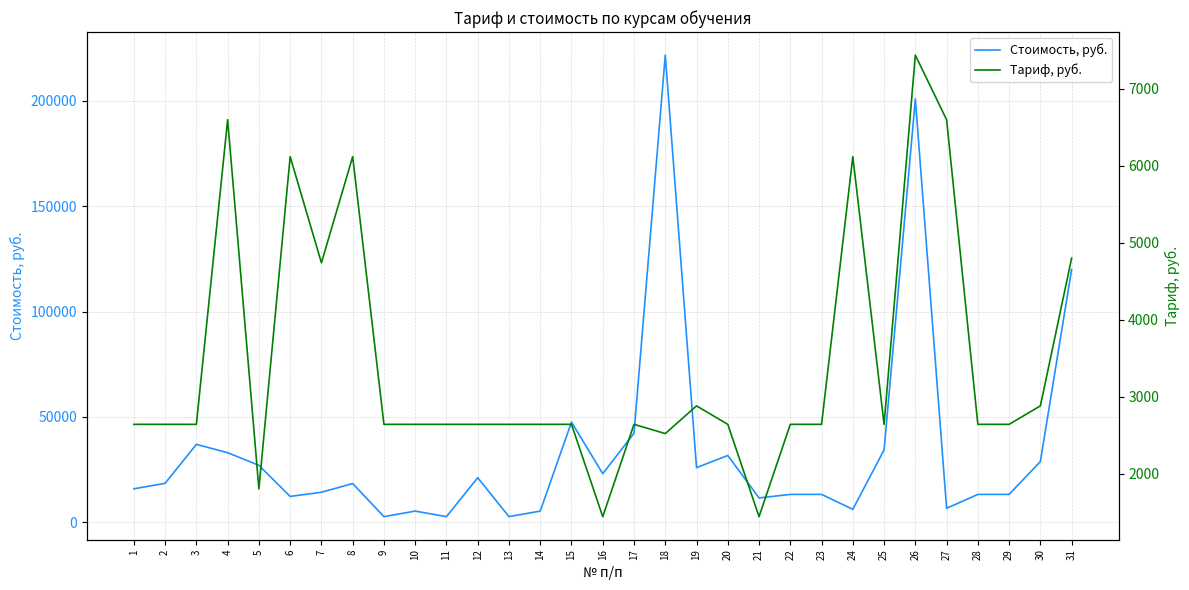

What is the difference between the maximum and second lowest values in the Стоимость, руб. series?

219120